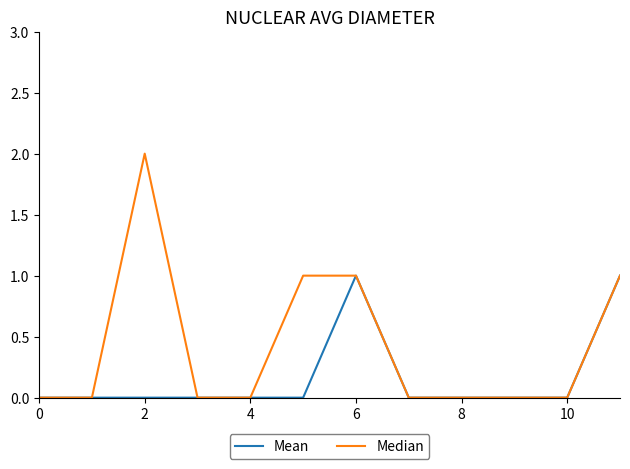

Which series has the widest spread of values?

Median